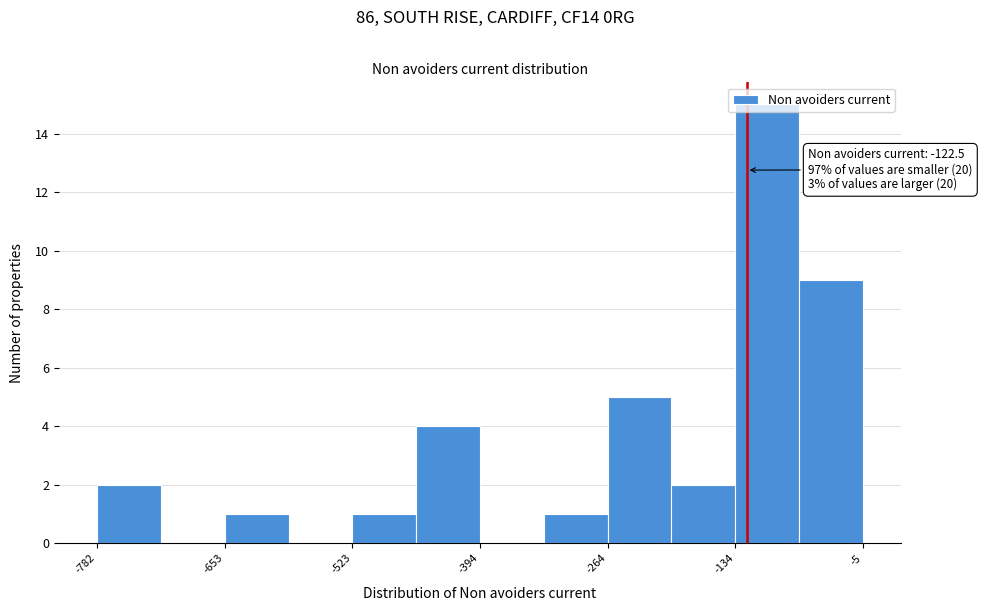

Read against the x-axis, roughly where is the centre of the tallest bar?

-100